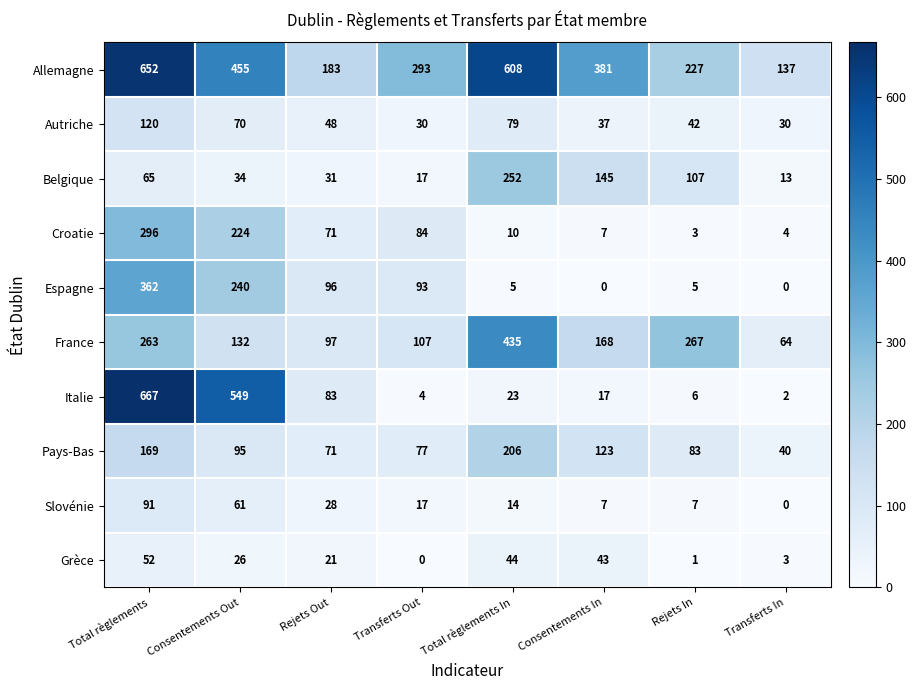

How many positive values does the Grèce series have?

7